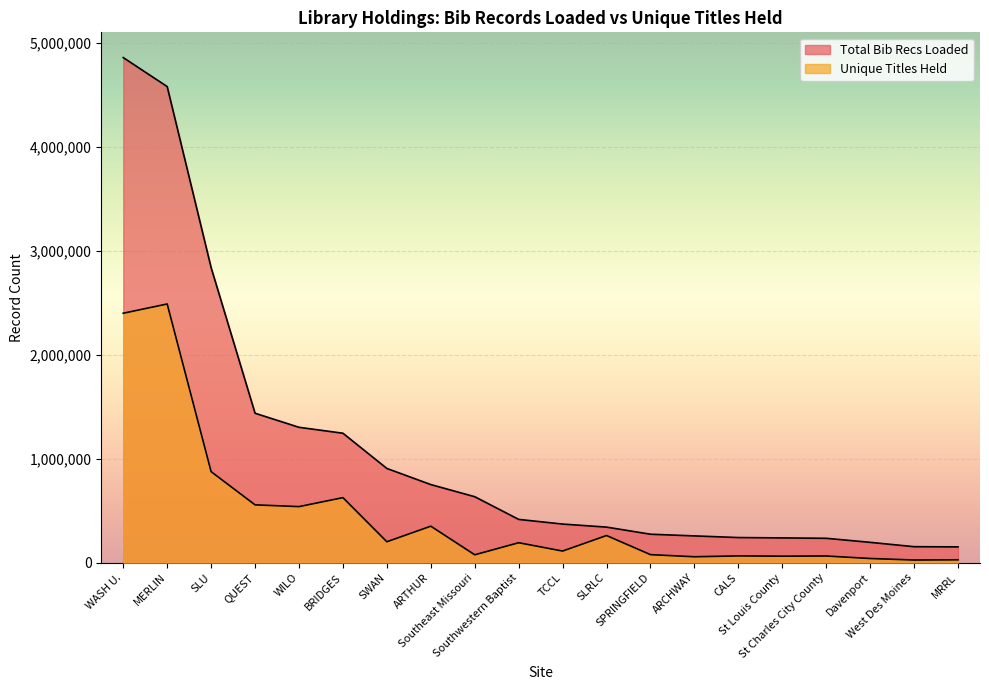

Reading left to right, what are all the values shown in this chart?

Unique Titles Held: WASH U.=2399836	MERLIN=2488705	SLU=875846	QUEST=556354	WILO=539437	BRIDGES=625758	SWAN=201392	ARTHUR=351164	Southeast Missouri=75989	Southwestern Baptist=191985	TCCL=111975	SLRLC=261334	SPRINGFIELD=77365	ARCHWAY=57029	CALS=65147	St Louis County=62607	St Charles City County=64352	Davenport=40265	West Des Moines=25660	MRRL=27891
Total Bib Recs Loaded: WASH U.=4858978	MERLIN=4580120	SLU=2838467	QUEST=1437610	WILO=1302470	BRIDGES=1245362	SWAN=906514	ARTHUR=751471	Southeast Missouri=634710	Southwestern Baptist=416392	TCCL=371553	SLRLC=342263	SPRINGFIELD=273802	ARCHWAY=257648	CALS=241818	St Louis County=238344	St Charles City County=234583	Davenport=195650	West Des Moines=153932	MRRL=152036